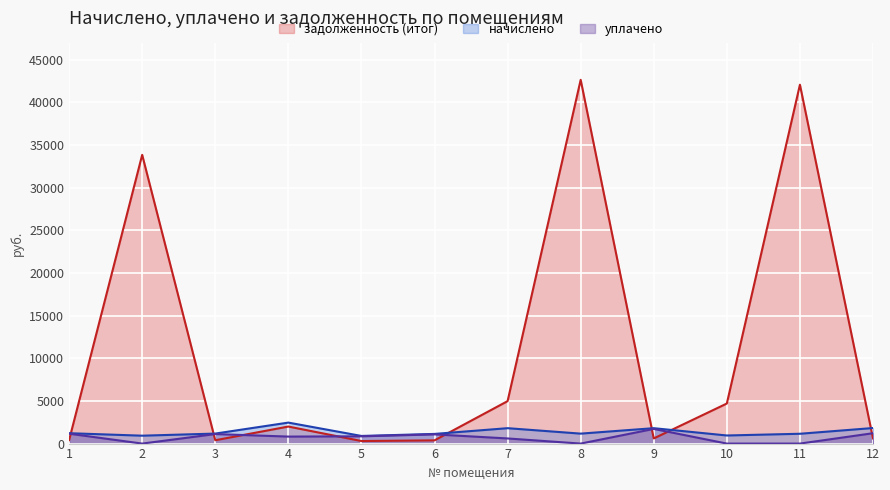

What is the lowest value of the начислено series?

894.7